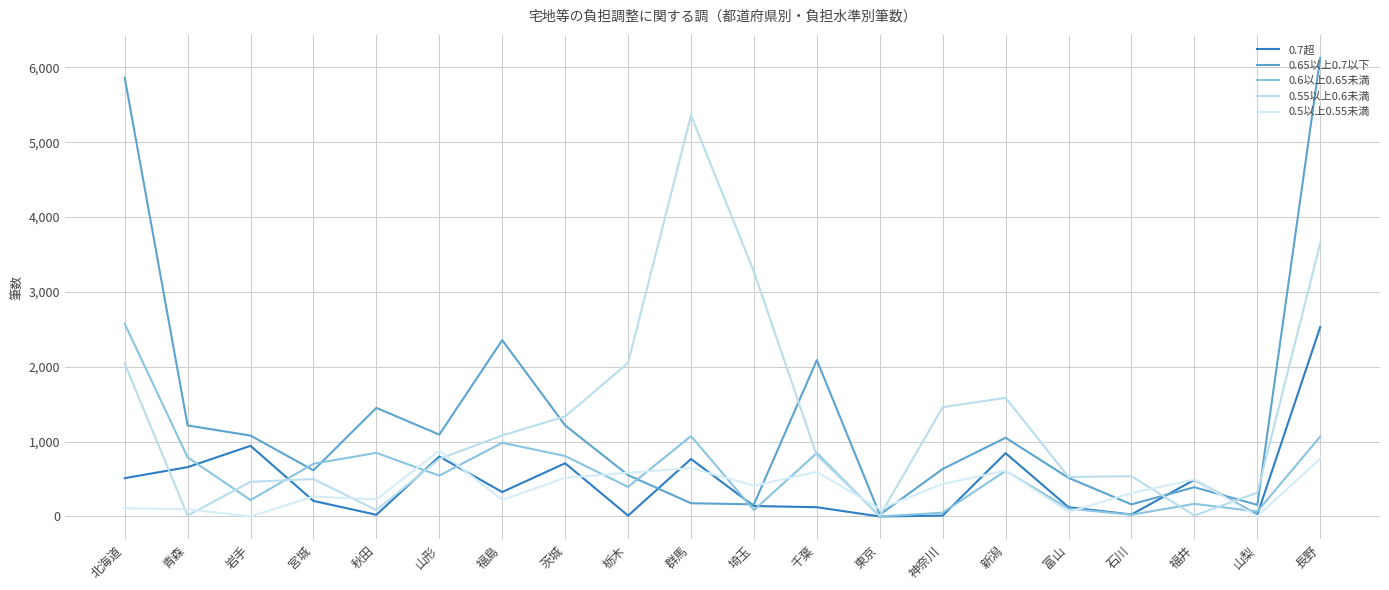

What is the label of the 1st point from the right?

長野